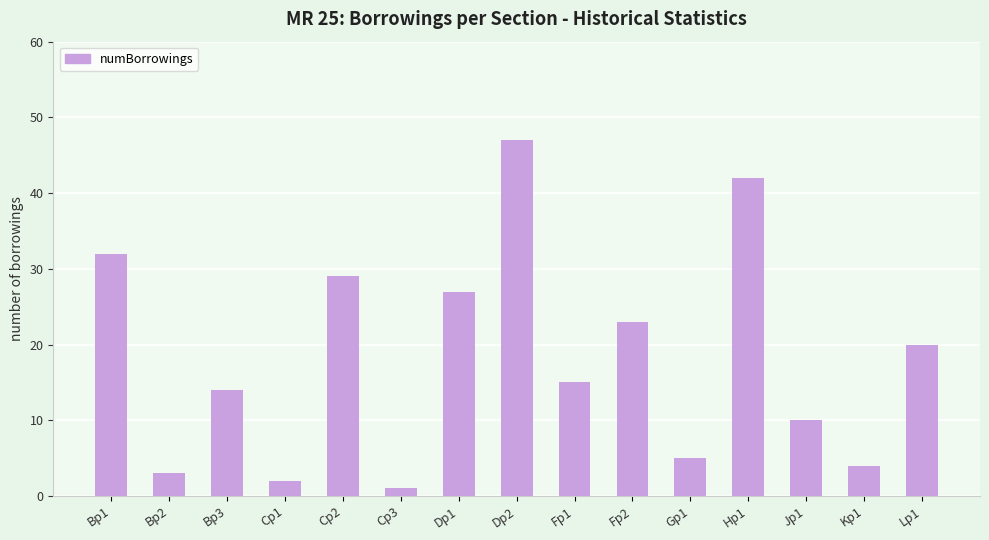

The value at Kp1 is 4. True or false?

True